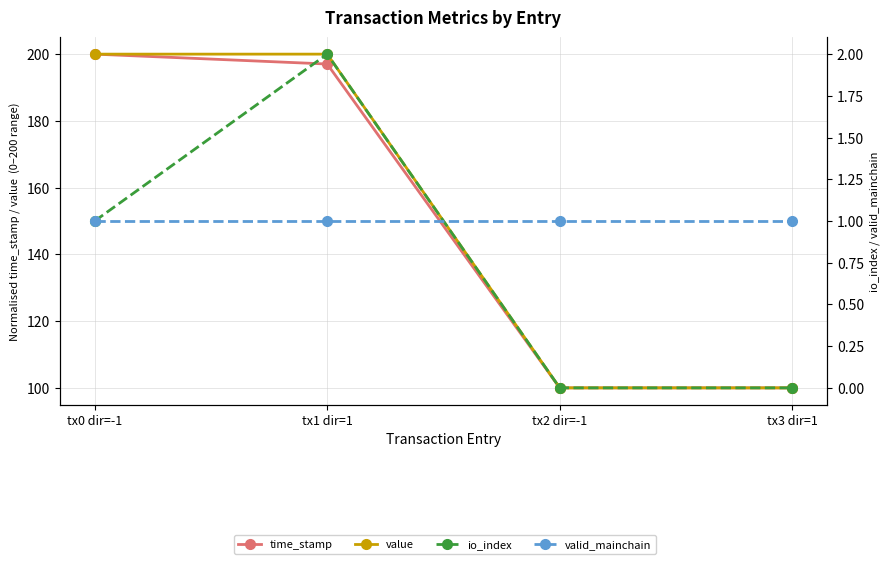

What is the sum of the io_index values at tx0 dir=-1 and tx2 dir=-1?

1.0